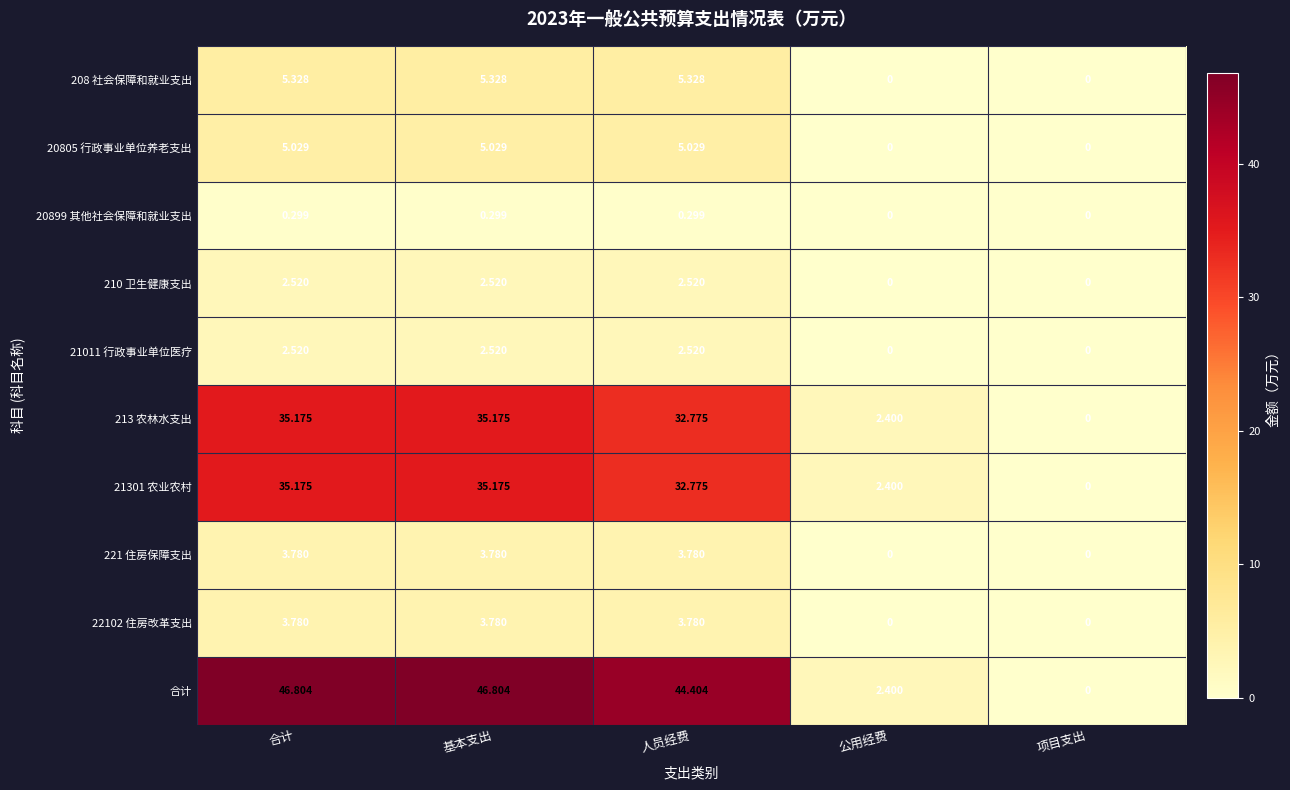

Which series has the largest range (max minus min)?

合计